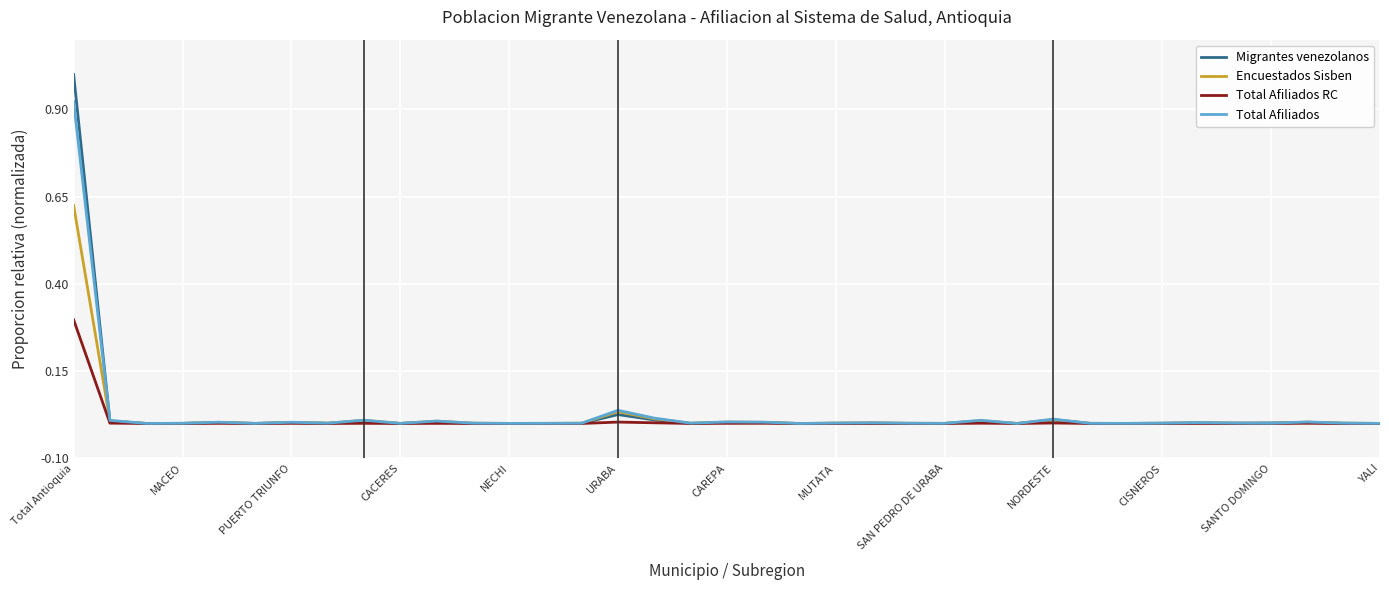

Which series has the widest spread of values?

Migrantes venezolanos